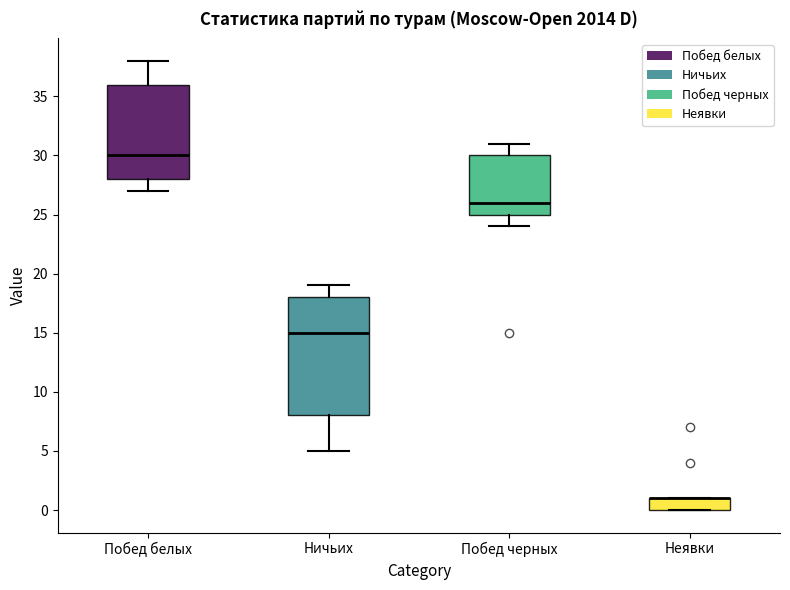

Comparing the boxes themselves (not the whiskers), which one is the tallest?

Ничьих